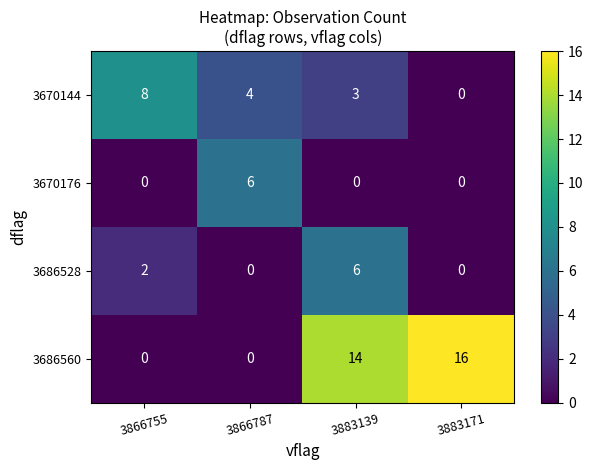

Reading left to right, list all the values displayed in this chart.

3670144: 3866755=8	3866787=4	3883139=3	3883171=0
3670176: 3866755=0	3866787=6	3883139=0	3883171=0
3686528: 3866755=2	3866787=0	3883139=6	3883171=0
3686560: 3866755=0	3866787=0	3883139=14	3883171=16